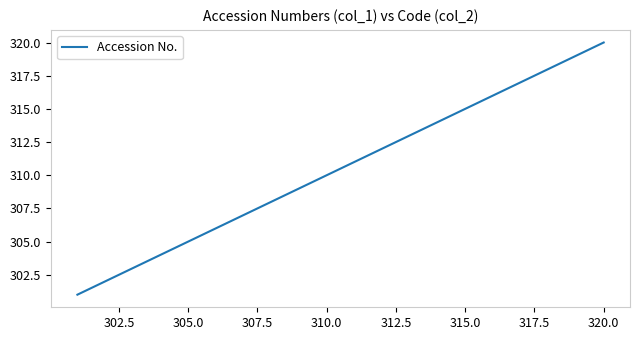

What is the difference between the maximum and minimum values?

19